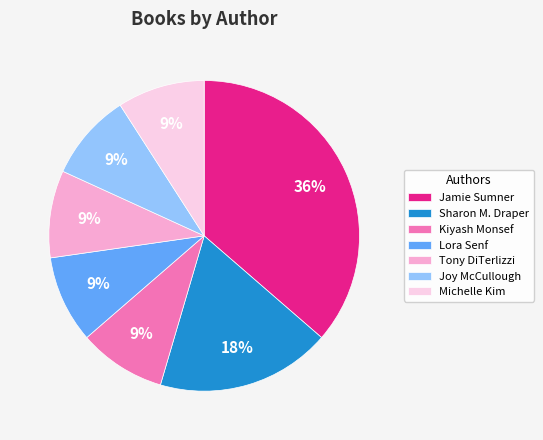

To the nearest percent, what percentage of the pie is Joy McCullough?

9%